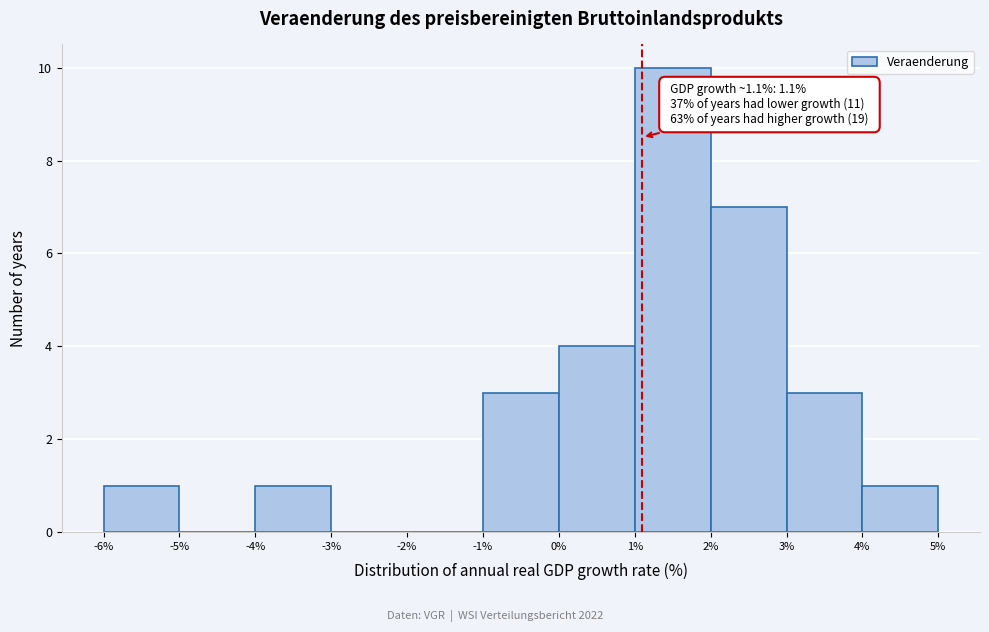

Which range on the x-axis has the tallest bar?

1% to 2%